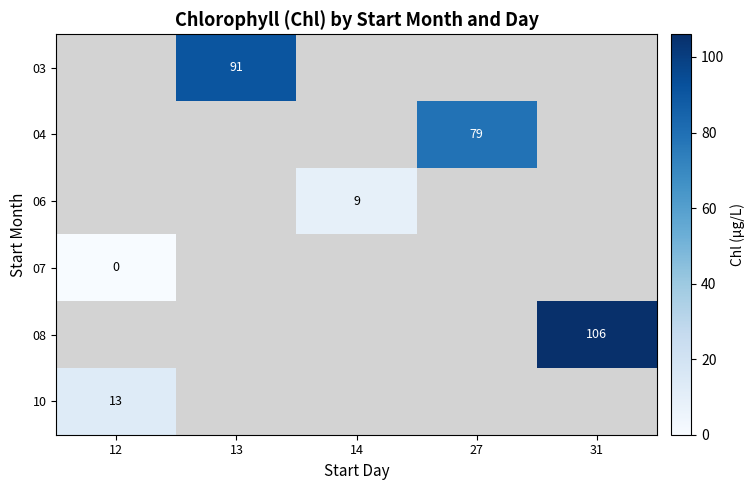

The value of 03 at 13 is 91. True or false?

True